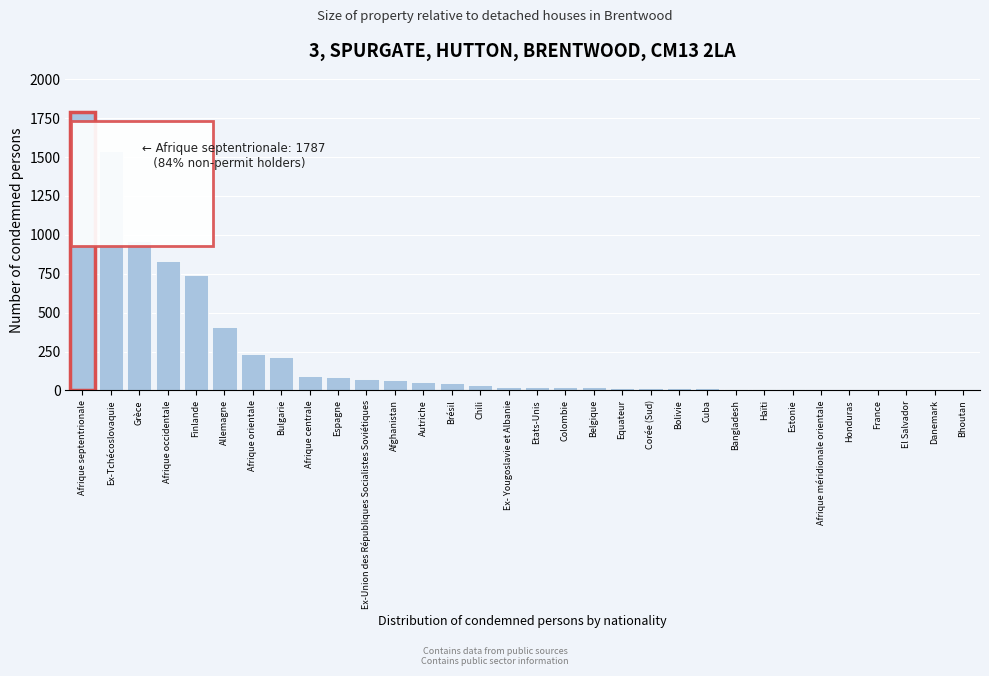

What is the sum of all values?

7378